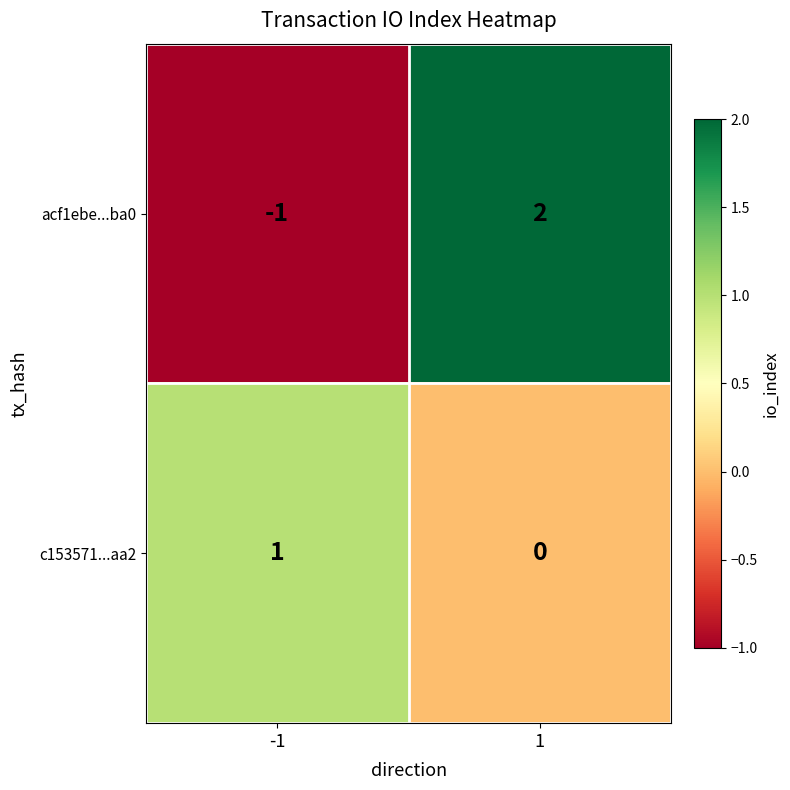

Is the value of c153571...aa2 at -1 greater than the value of acf1ebe...ba0 at -1?

Yes